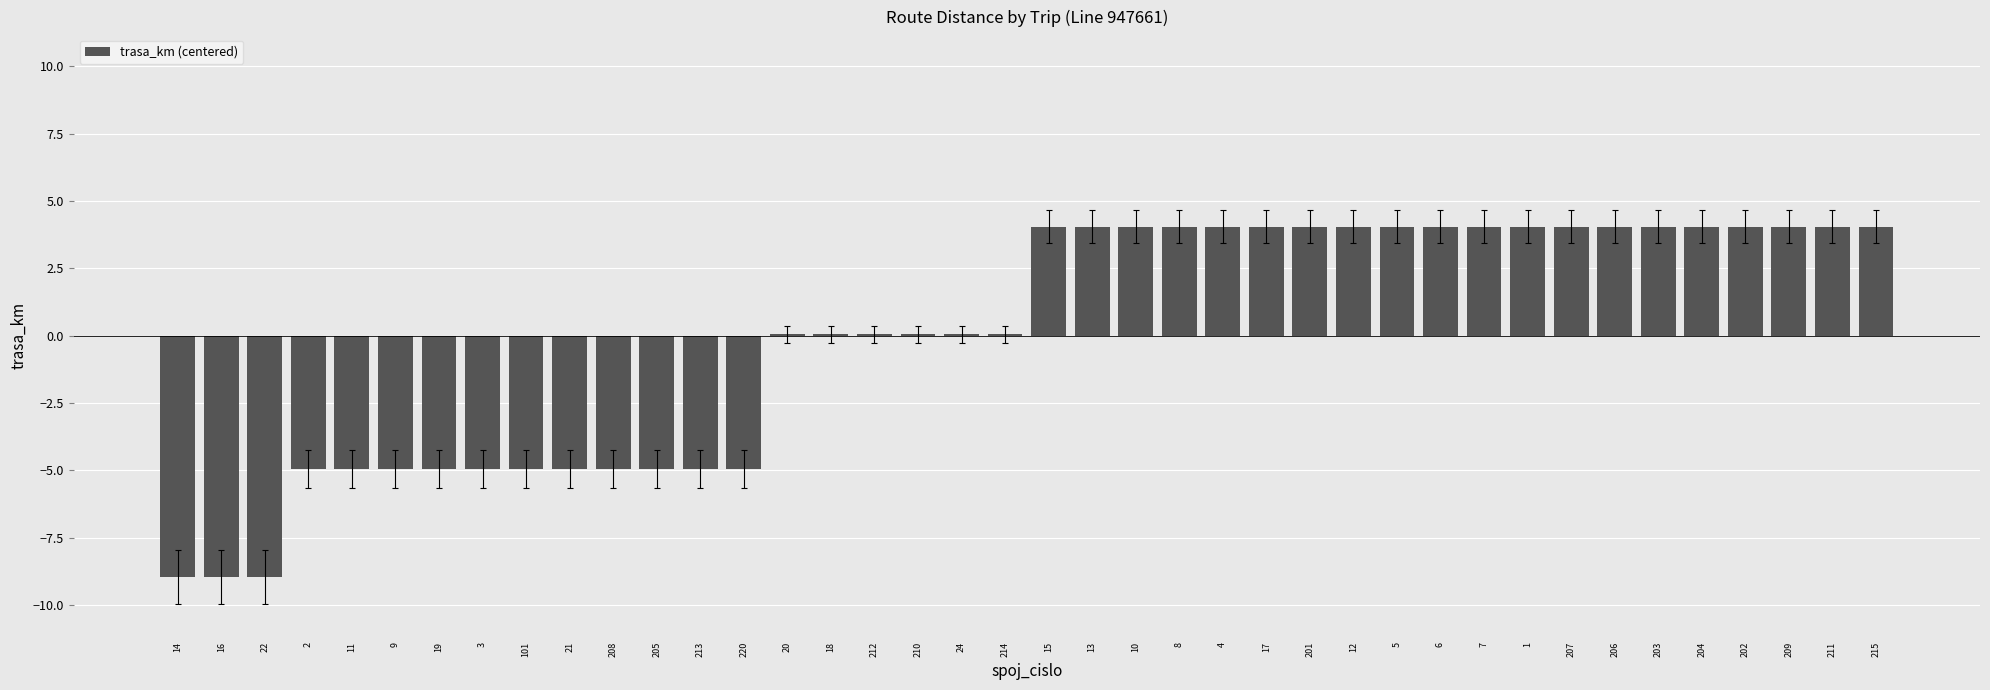

Is it true that the value at 12 is 2.5?

False